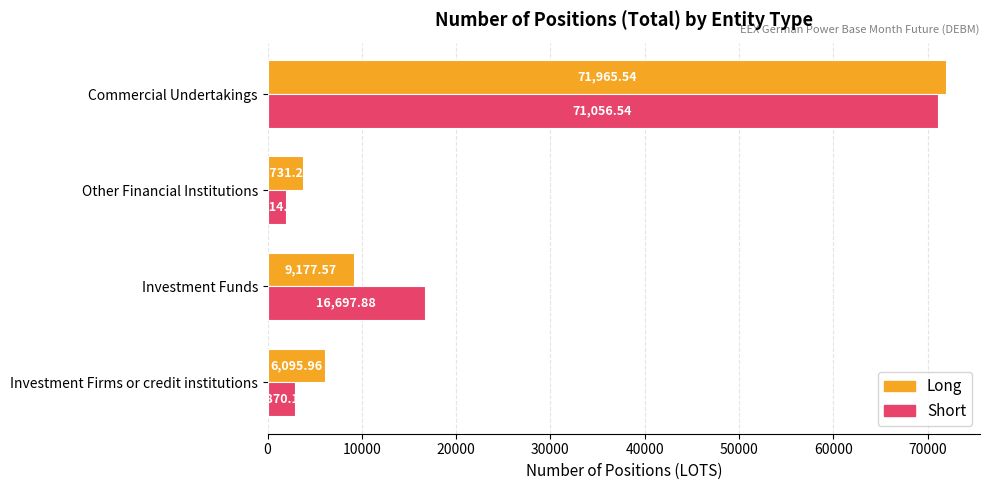

What is the total value across all series at Investment Firms or credit institutions?

8966.1